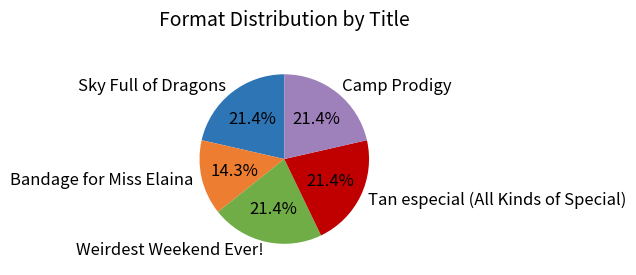

What percentage is the Camp Prodigy slice, to the nearest percent?

21%